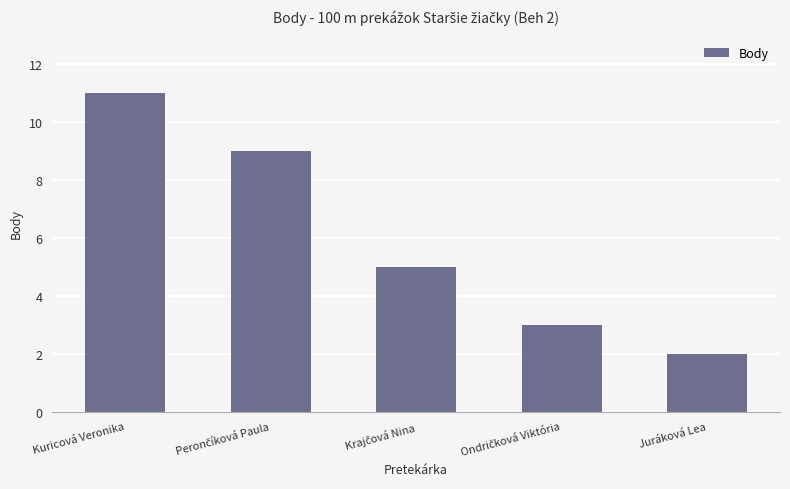

Reading right to left, extract all data points from this chart.

2	3	5	9	11